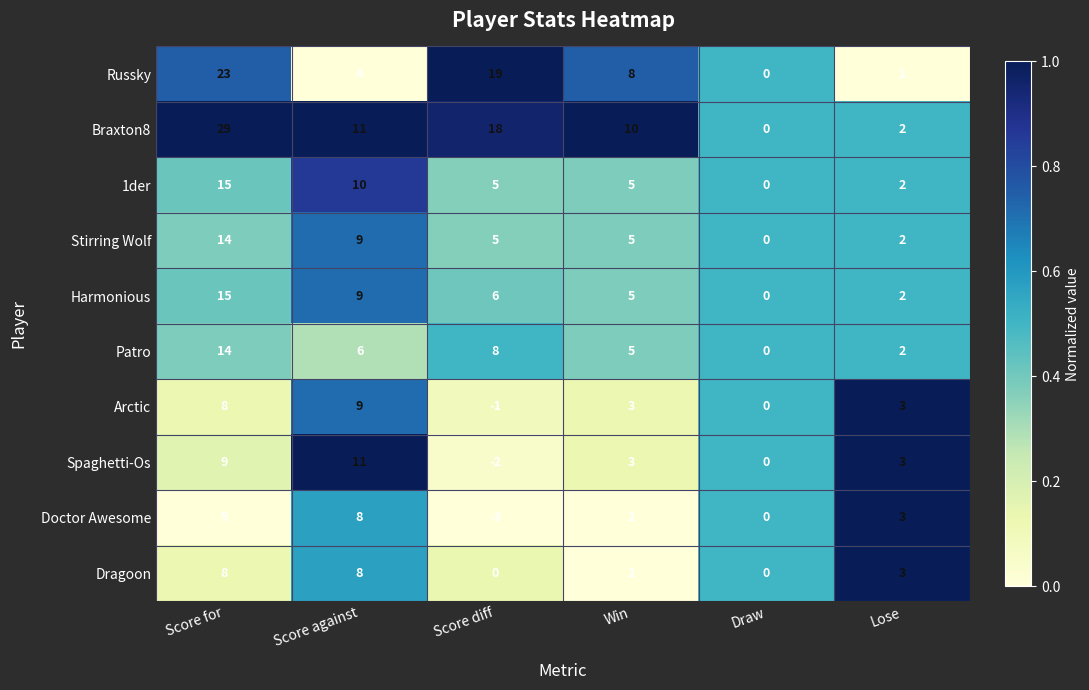

What is the sum of the Harmonious values at Score against and Win?

14